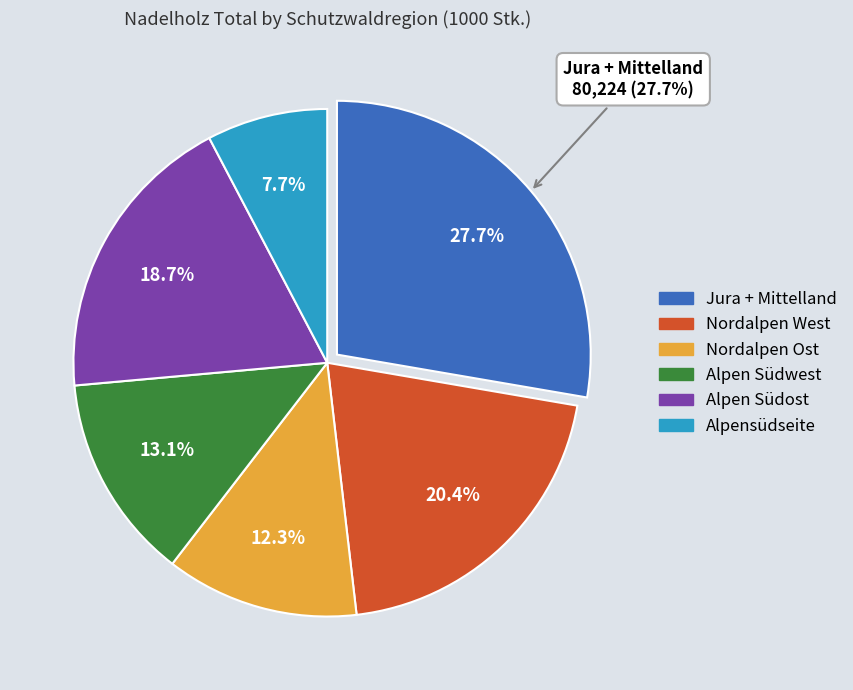

What percentage is the Alpen Südost slice, to the nearest percent?

19%